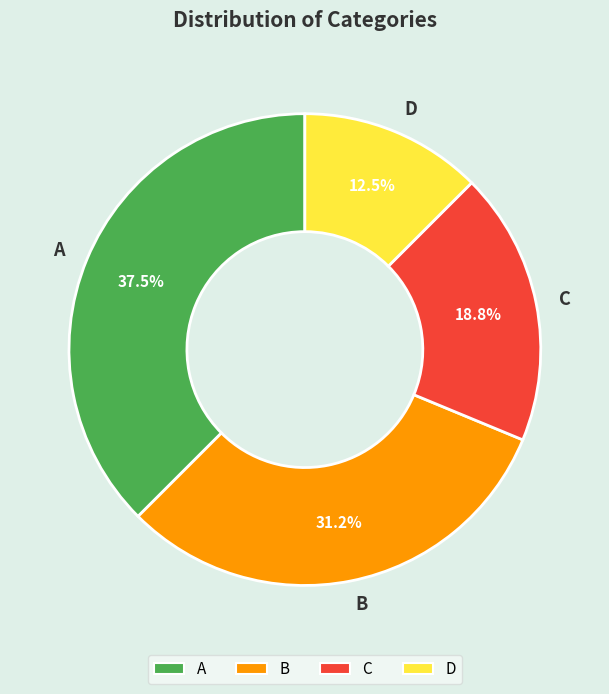

How many segments does this pie chart have?

4